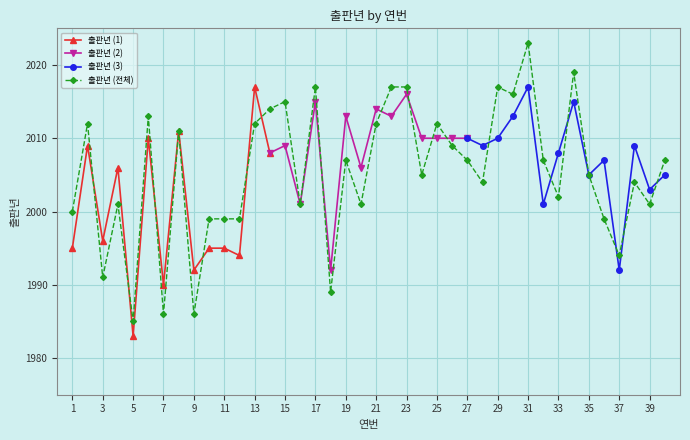

What is the average value?

2005